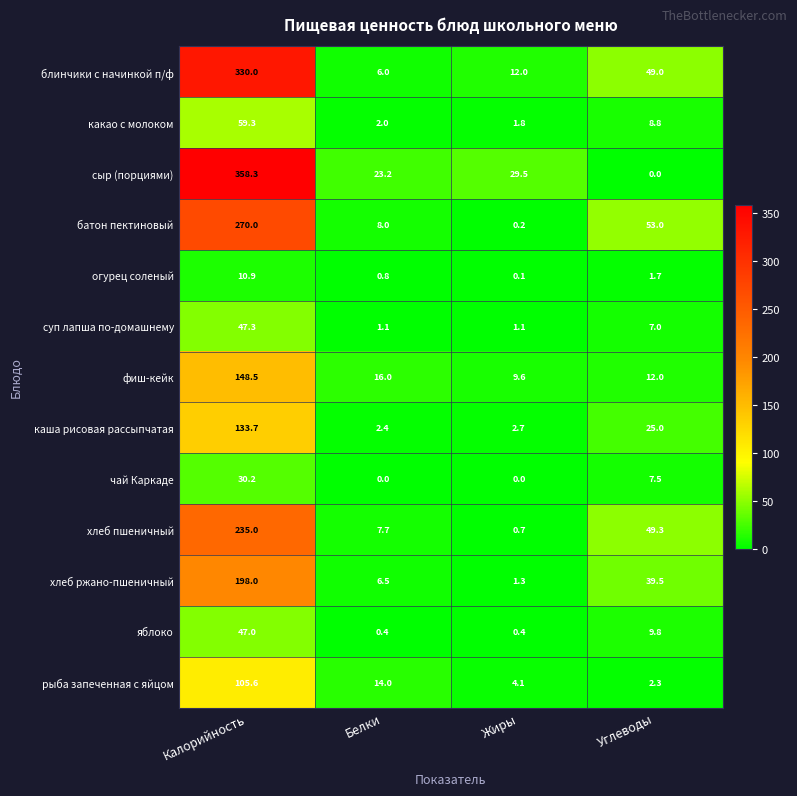

At how many categories does at least one series exceed 250?

1